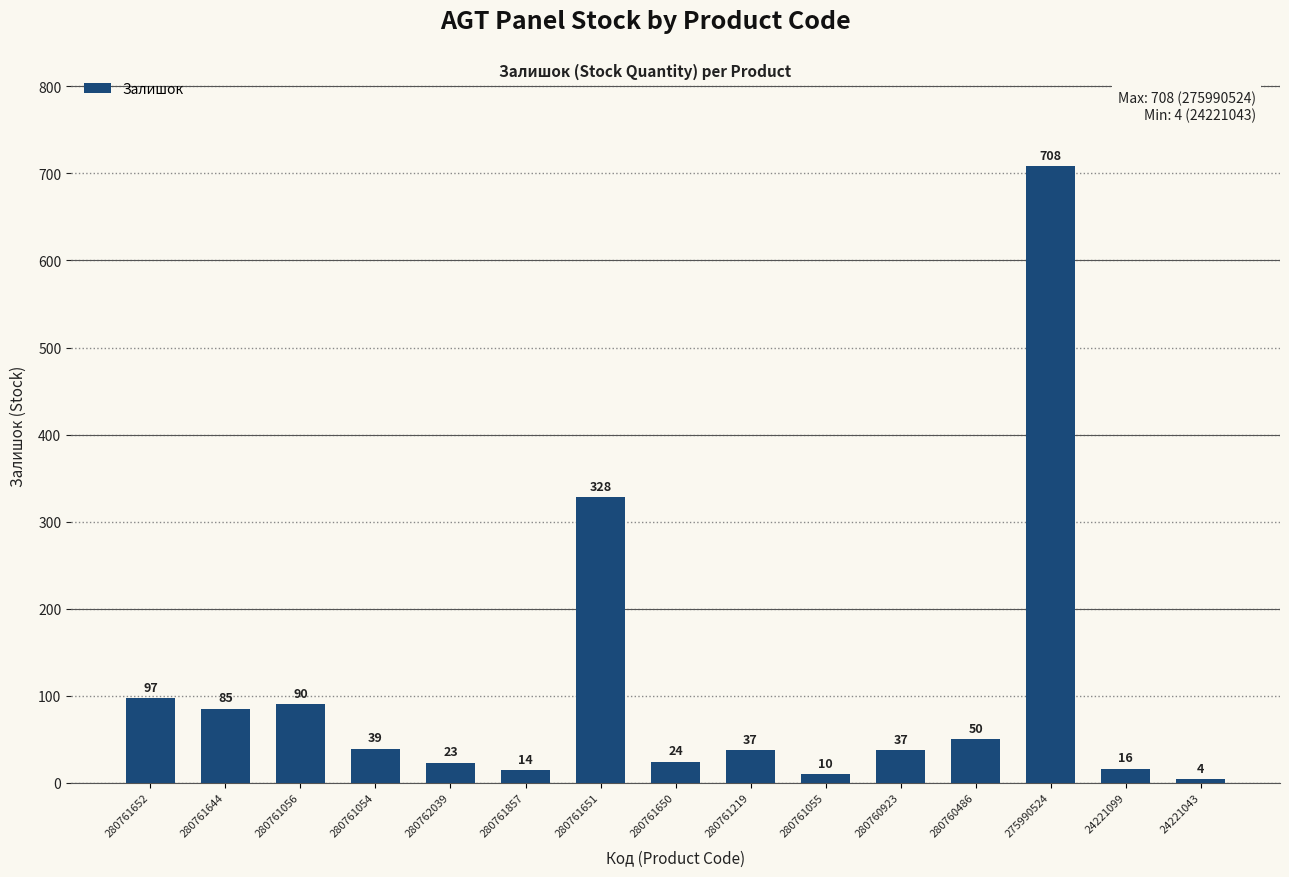

Approximately how many times larger is the value at 280761219 compared to 280761652?

0.4